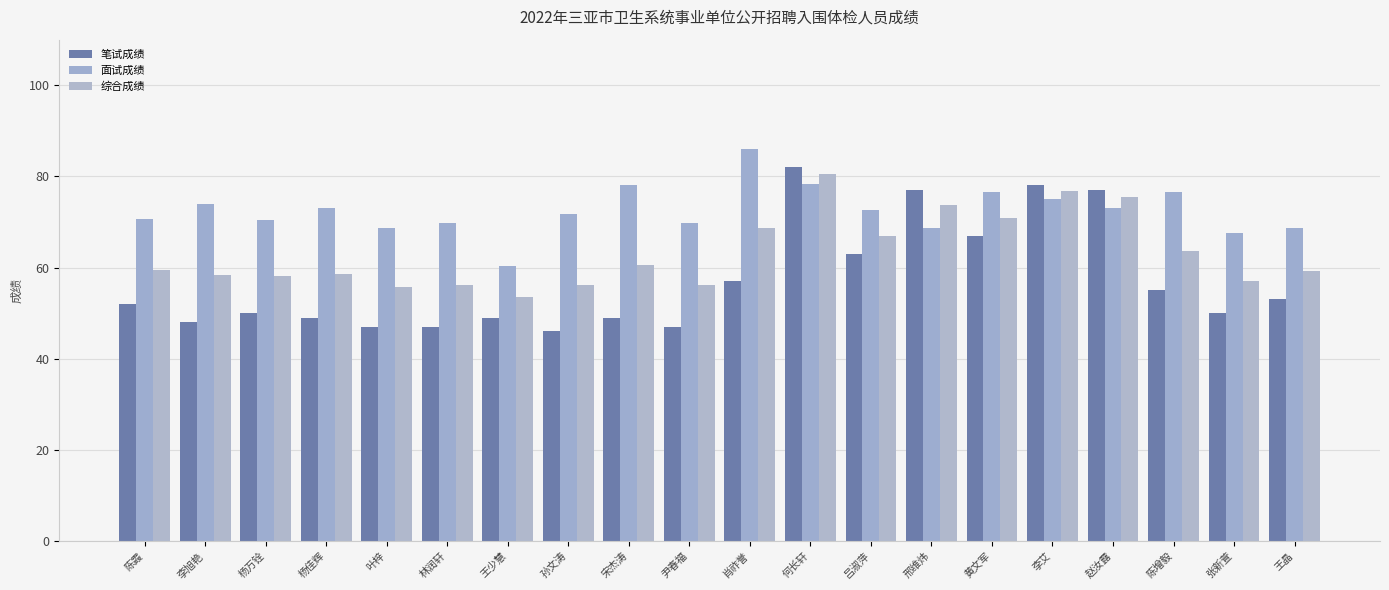

Reading left to right, extract all data points from this chart.

笔试成绩: 52.0	48.0	50.0	49.0	47.0	47.0	49.0	46.0	49.0	47.0	57.0	82.0	63.0	77.0	67.0	78.0	77.0	55.0	50.0	53.0
面试成绩: 70.7	74.0	70.3	73.0	68.7	69.7	60.3	71.7	78.0	69.7	86.0	78.3	72.7	68.7	76.7	75.0	73.0	76.7	67.7	68.7
综合成绩: 59.5	58.4	58.1	58.6	55.7	56.1	53.5	56.3	60.6	56.1	68.6	80.5	66.9	73.7	70.9	76.8	75.4	63.7	57.1	59.3